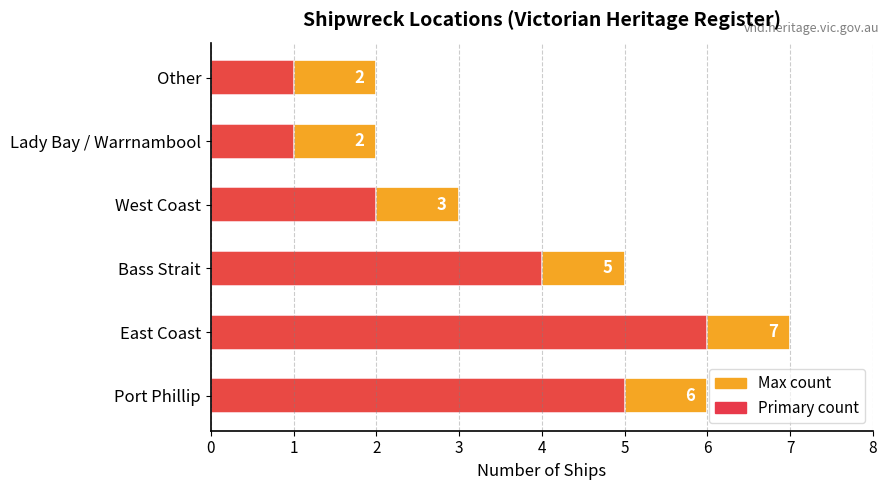

What is the total value across all series at East Coast?

13